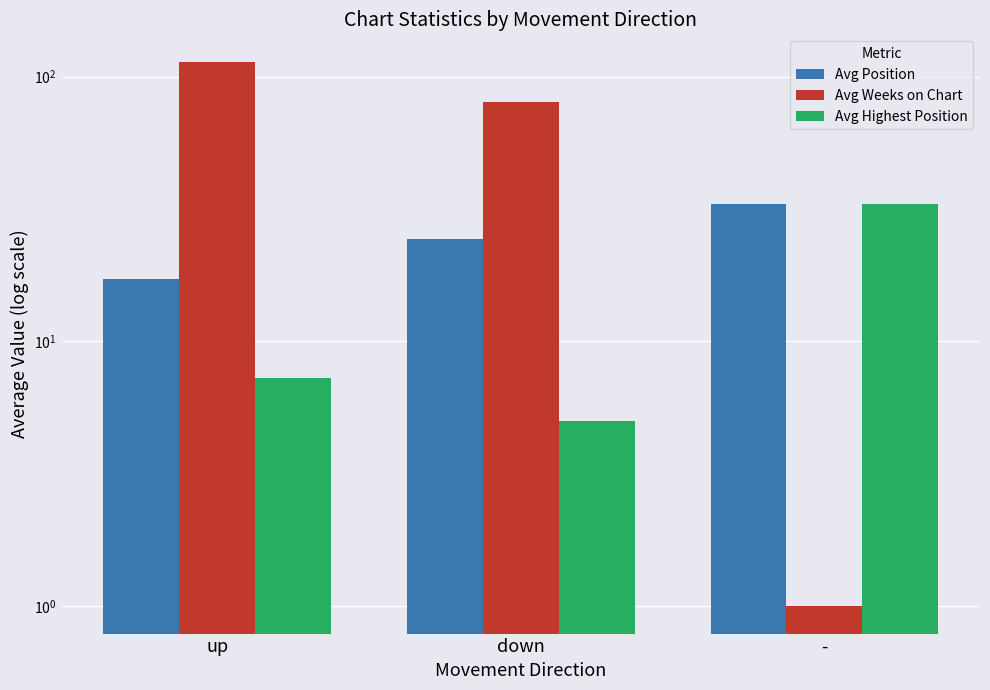

What is the difference between the highest and lowest values at -?

32.0